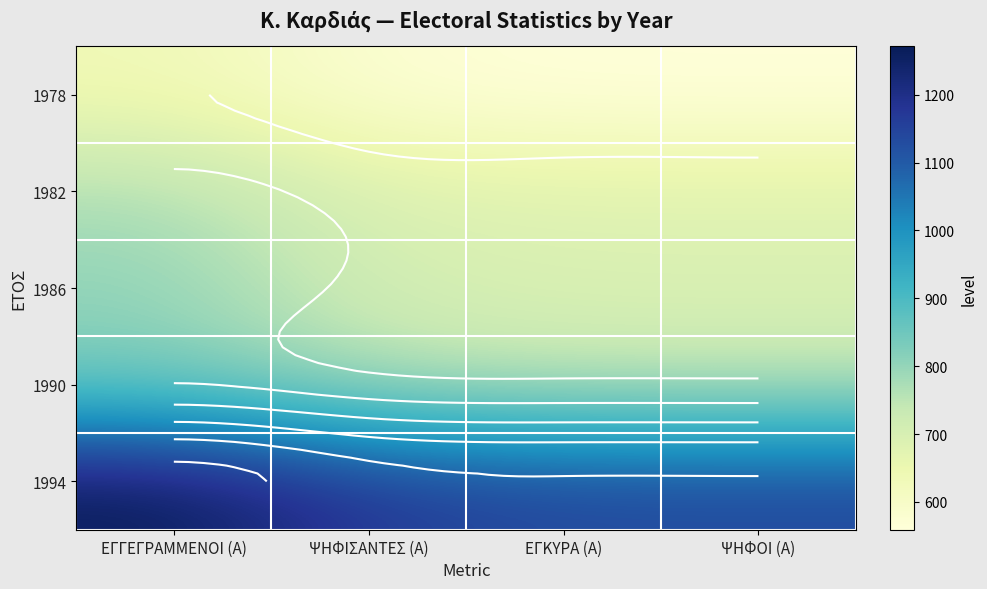

At how many categories does at least one series exceed 1112?

4